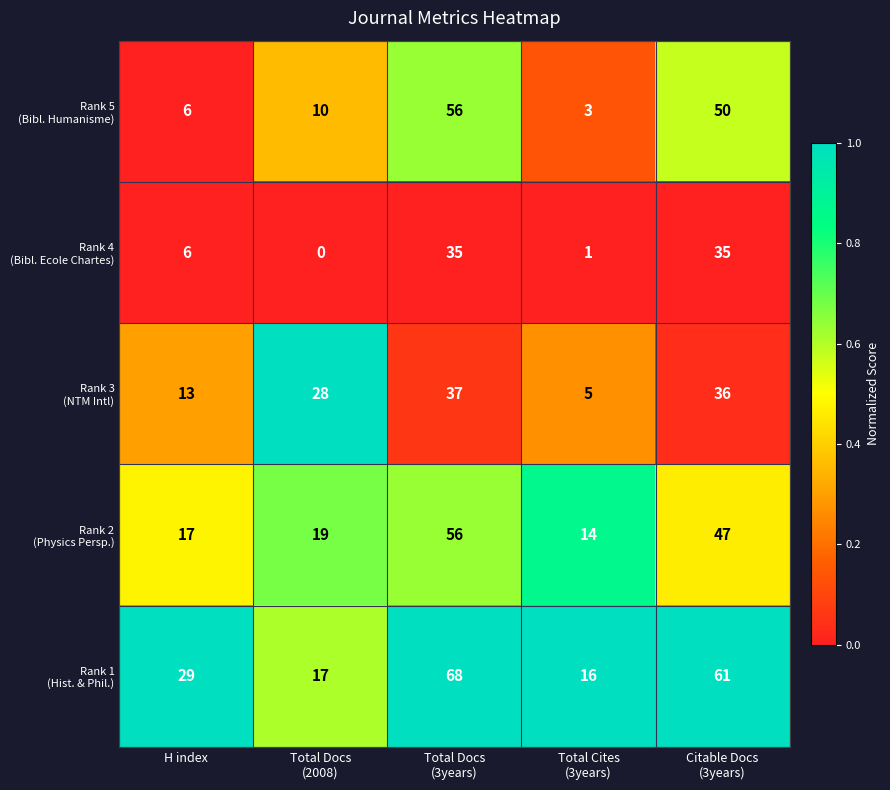

What is the maximum value shown in the chart?

68